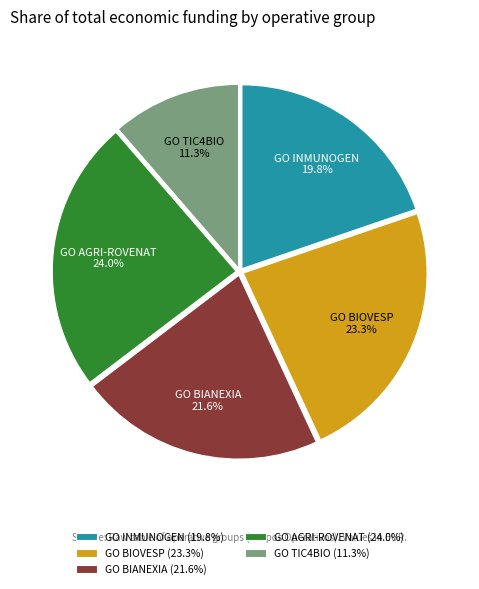

Is it true that GO BIOVESP is 23% of the pie?

True